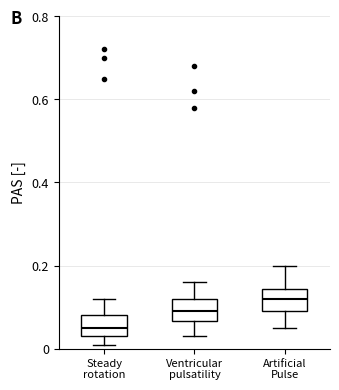

Reading left to right, transcribe this box plot: for each box, give where its median line is, the range the box spans, and where its two whiskers end, as read against the y-axis. The values are not printed on the chart, so give them approximately, as read against the axis.

Steady rotation: median 0.06, box 0.04 to 0.08, whiskers 0.02 to 0.12
Ventricular pulsatility: median 0.10, box 0.06 to 0.12, whiskers 0.04 to 0.16
Artificial Pulse: median 0.12, box 0.10 to 0.14, whiskers 0.06 to 0.20